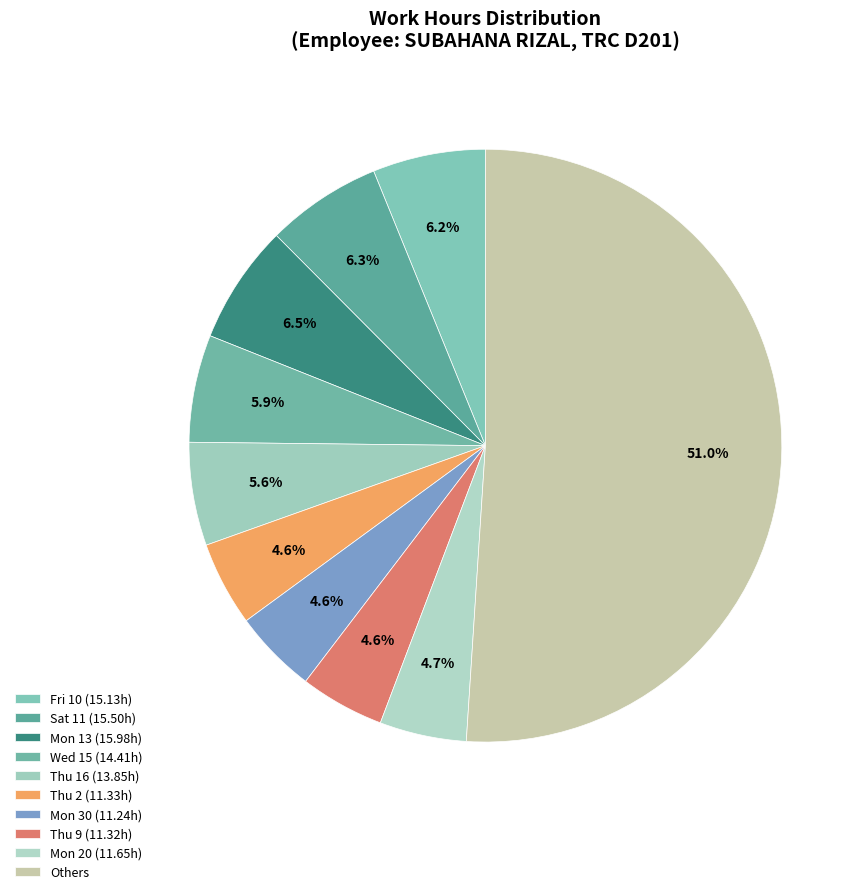

How many segments does this pie chart have?

10